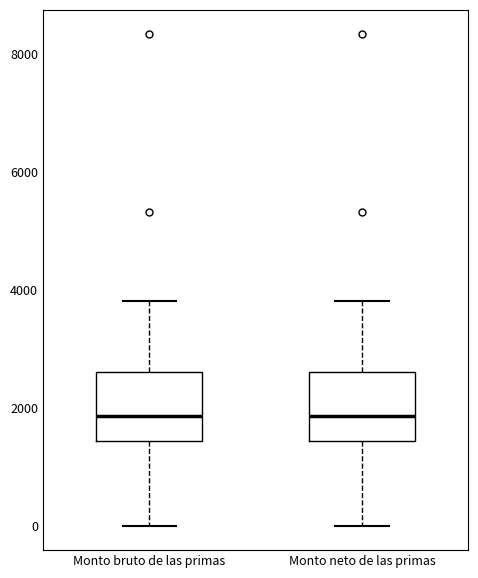

Where is the lower edge of the box for Monto neto de las primas on the y-axis? The values are not printed on the chart, so give them approximately, as read against the axis.

1400